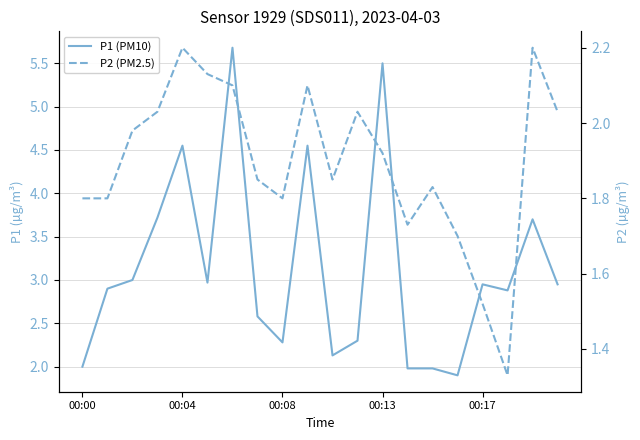

Reading right to left, what are all the values shown in this chart?

P1 (PM10): 3.0	3.7	2.9	3.0	1.9	2.0	2.0	5.5	2.3	2.1	4.5	2.3	2.6	5.7	3.0	4.5	3.7	3.0	2.9	2.0
P2 (PM2.5): 2.0	2.2	1.3	1.5	1.7	1.8	1.7	1.9	2.0	1.9	2.1	1.8	1.9	2.1	2.1	2.2	2.0	2.0	1.8	1.8